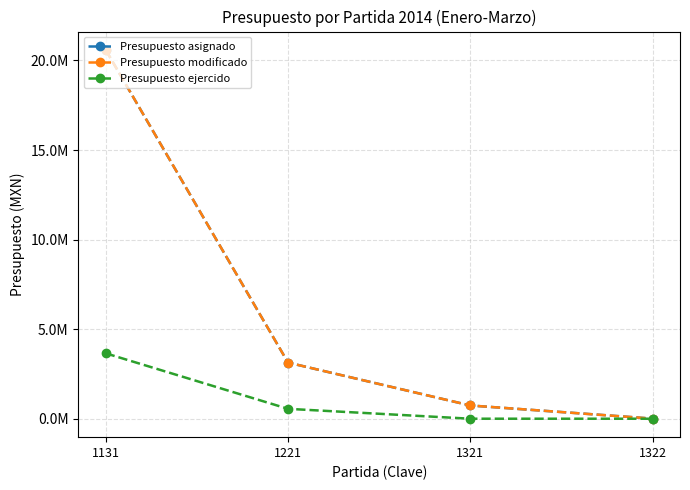

Does the chart have visible grid lines?

Yes